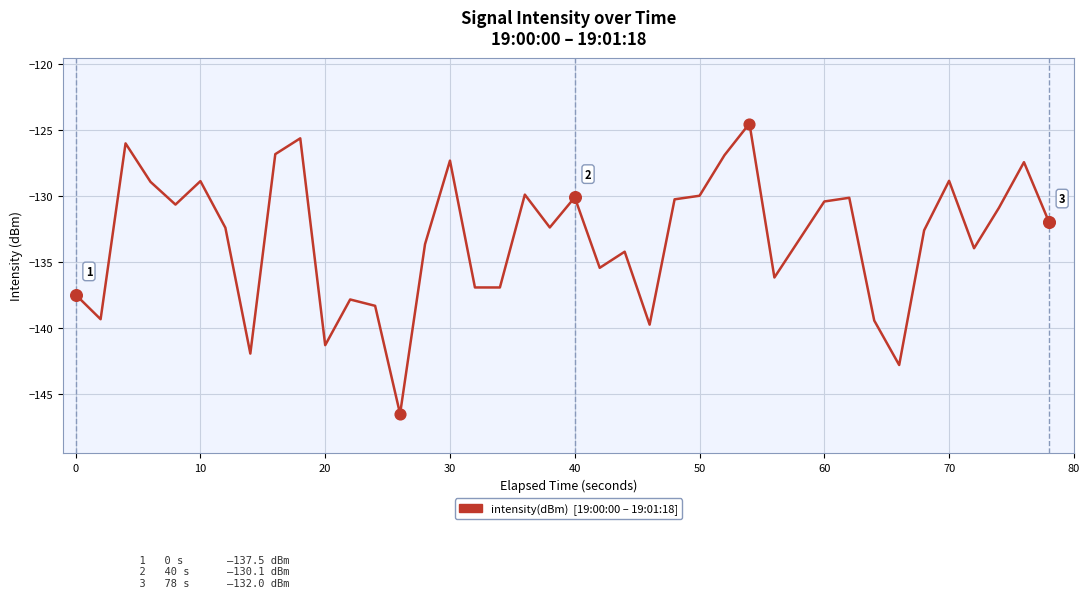

What is the difference between the maximum and minimum values?

22.1